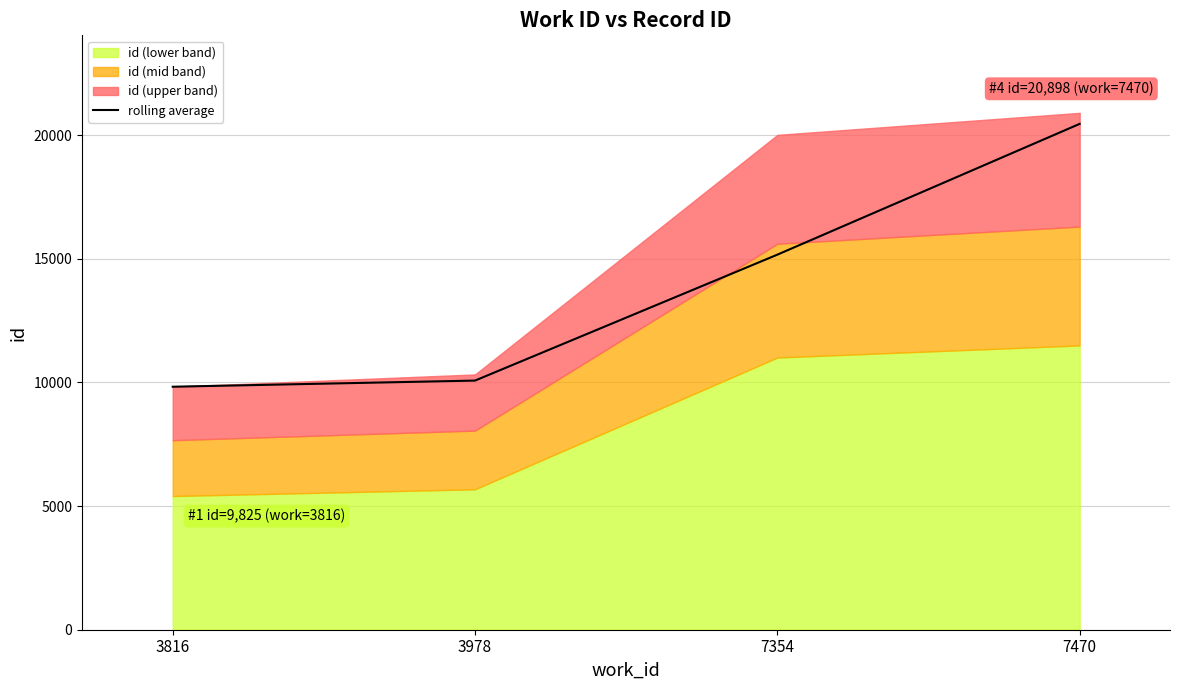

What is the sum of all values?

55516.5